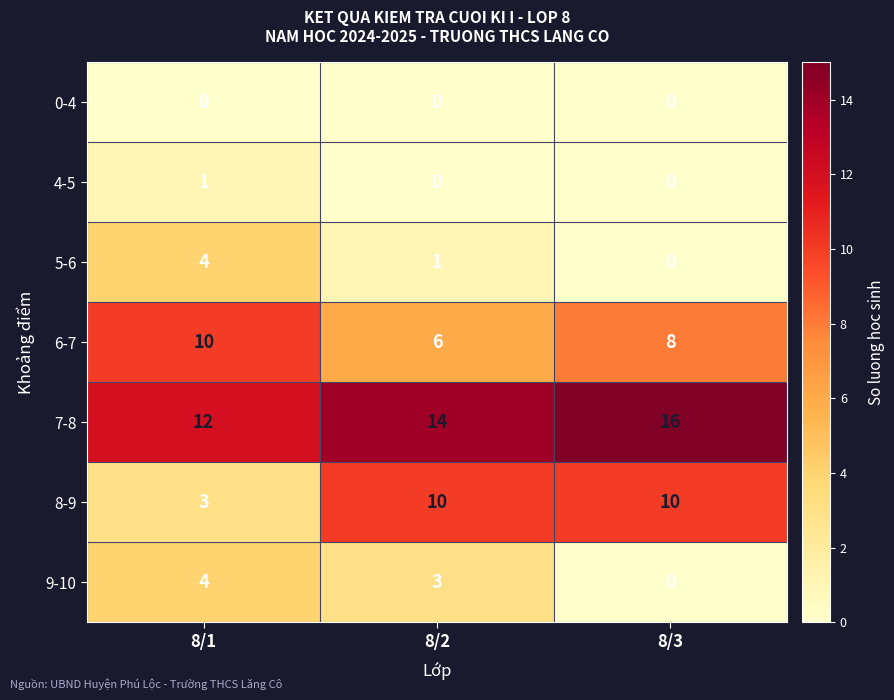

At how many categories does at least one series exceed 15?

1